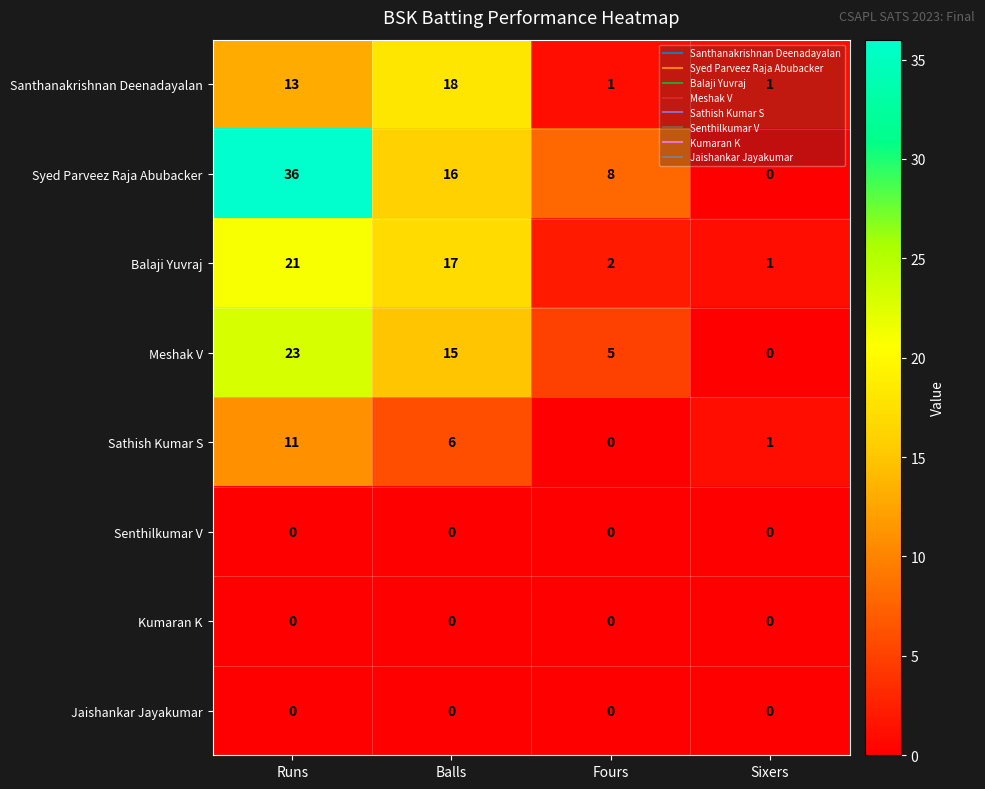

At which label does Balaji Yuvraj reach its minimum?

Sixers